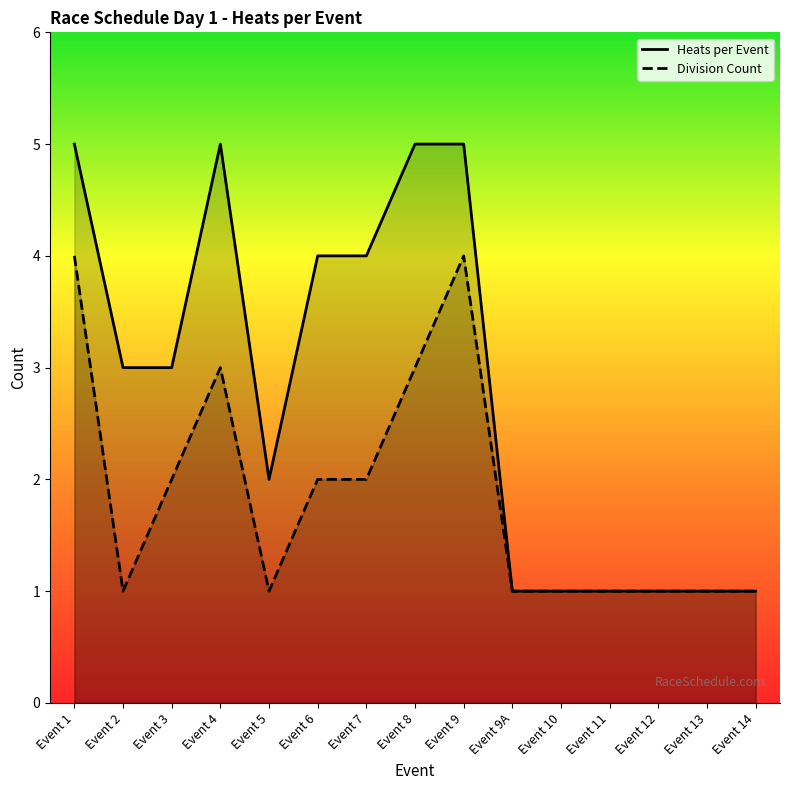

Which series has the largest total across all categories?

Heats per Event